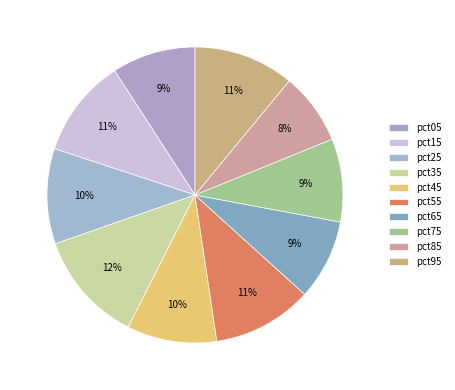

Between pct05 and pct95, which is larger?

pct95